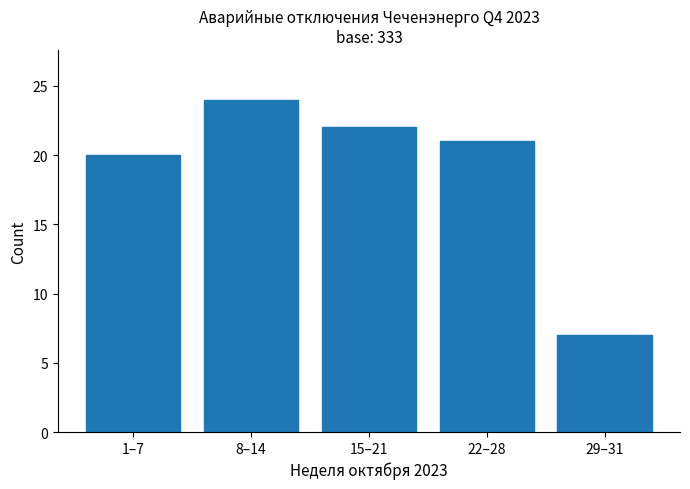

Reading left to right, list all the values displayed in this chart.

1–7=20	8–14=24	15–21=22	22–28=21	29–31=7